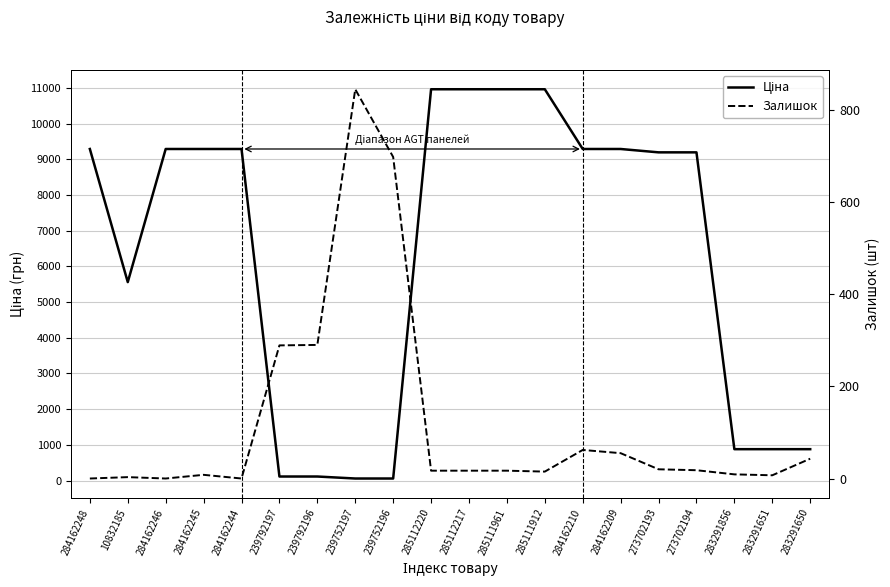

What value does the Залишок series have at 285112217?

17.0